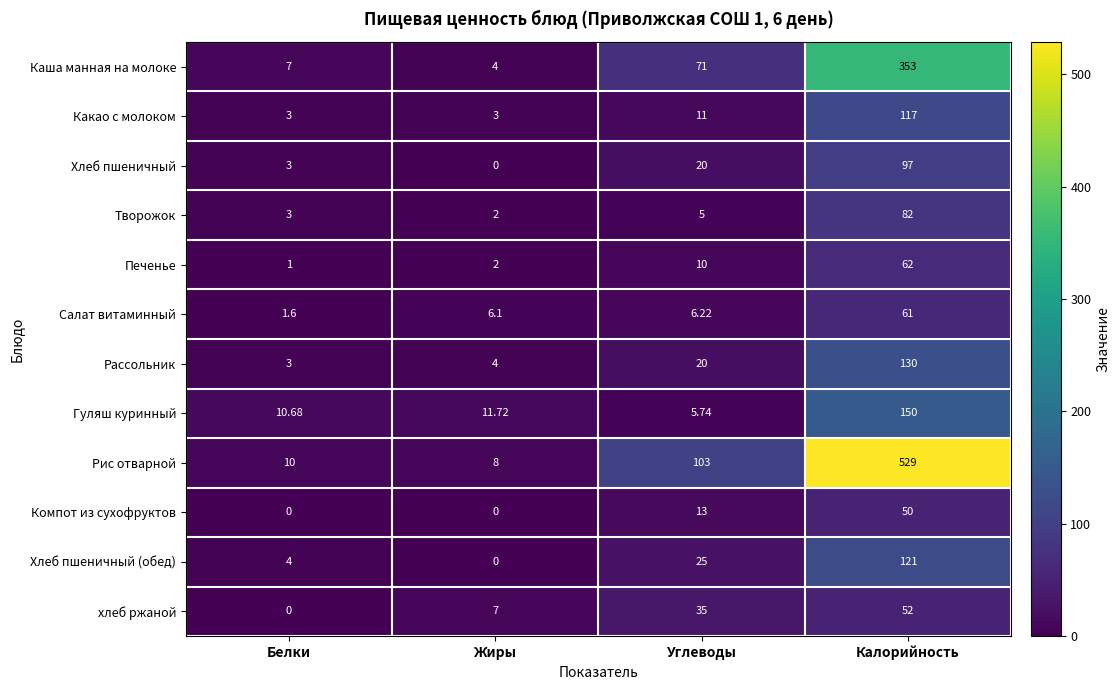

Where is Хлеб пшеничный (обед) nearest to the value 60?

Углеводы